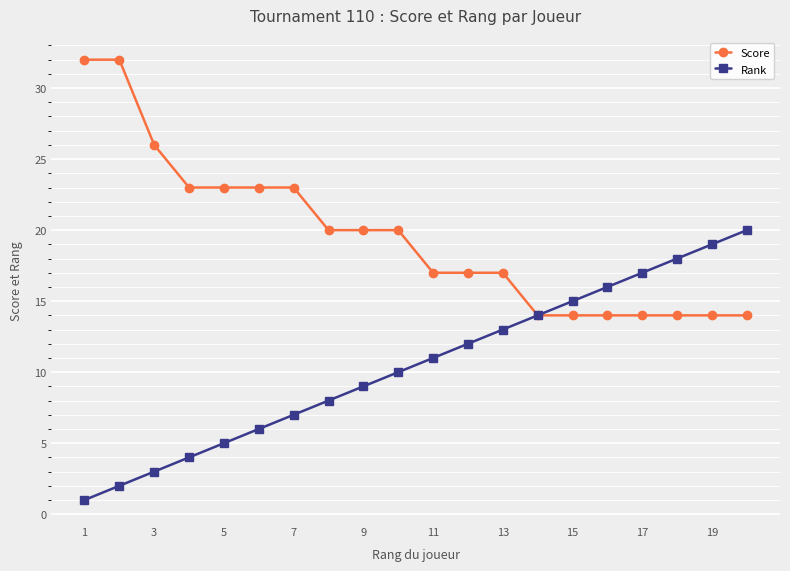

How many lines are shown in the chart?

2